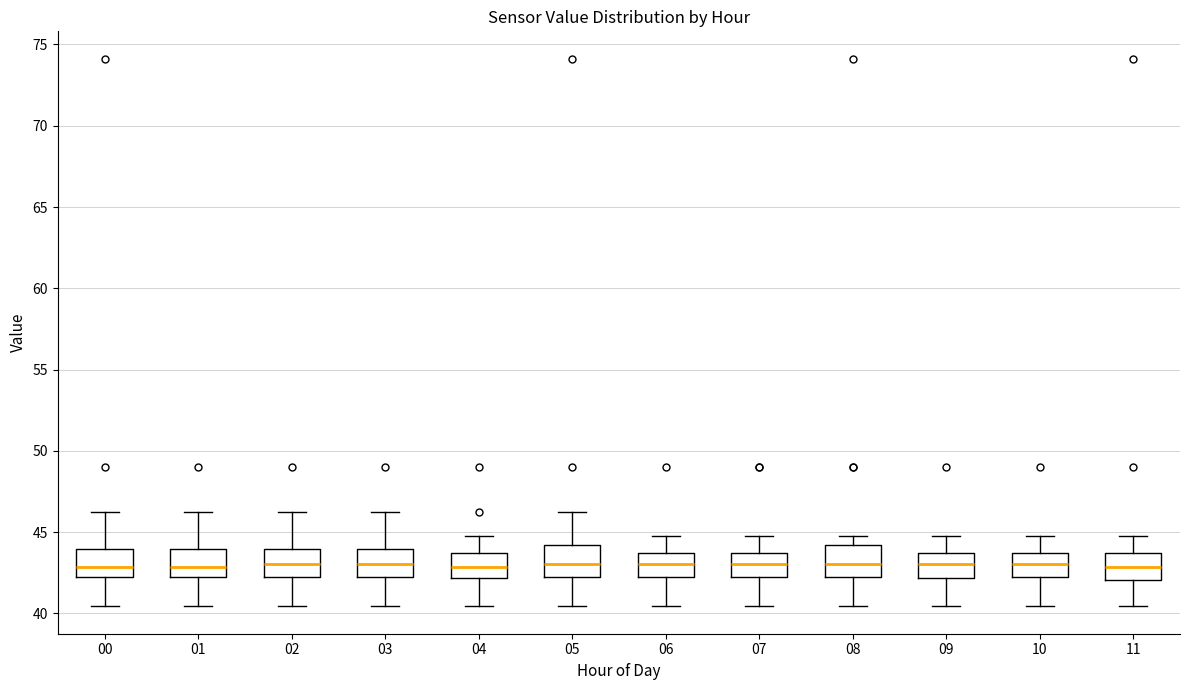

Reading left to right, transcribe this box plot: for each box, give where its median line is, the range the box spans, and where its two whiskers end, as read against the y-axis. The values are not printed on the chart, so give them approximately, as read against the axis.

00: median 43.0, box 42.0 to 44.0, whiskers 40.5 to 46.5
01: median 43.0, box 42.0 to 44.0, whiskers 40.5 to 46.5
02: median 43.0, box 42.0 to 44.0, whiskers 40.5 to 46.5
03: median 43.0, box 42.0 to 44.0, whiskers 40.5 to 46.5
04: median 43.0, box 42.0 to 44.0, whiskers 40.5 to 45.0
05: median 43.0, box 42.0 to 44.0, whiskers 40.5 to 46.5
06: median 43.0, box 42.0 to 44.0, whiskers 40.5 to 45.0
07: median 43.0, box 42.0 to 44.0, whiskers 40.5 to 45.0
08: median 43.0, box 42.0 to 44.0, whiskers 40.5 to 45.0
09: median 43.0, box 42.0 to 44.0, whiskers 40.5 to 45.0
10: median 43.0, box 42.0 to 44.0, whiskers 40.5 to 45.0
11: median 43.0, box 42.0 to 44.0, whiskers 40.5 to 45.0